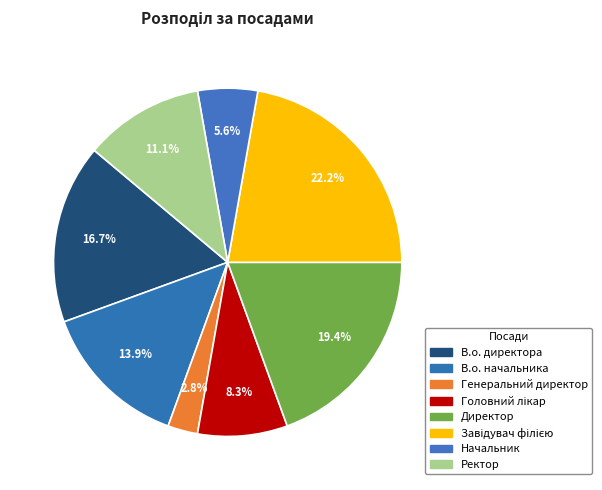

Is it true that Ректор is 2% of the pie?

False